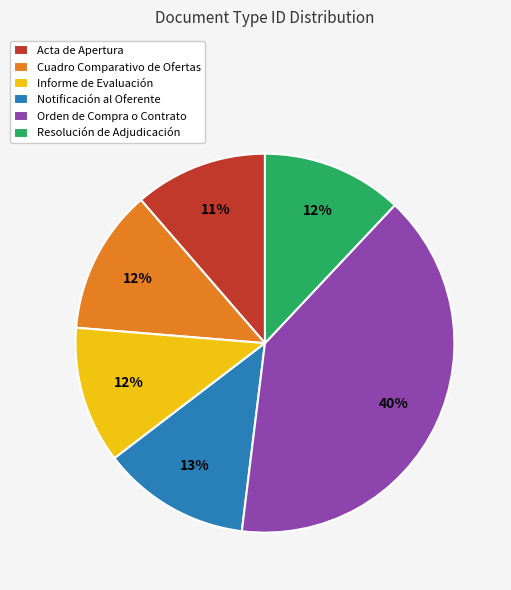

Does Notificación al Oferente represent more than half of the total?

No